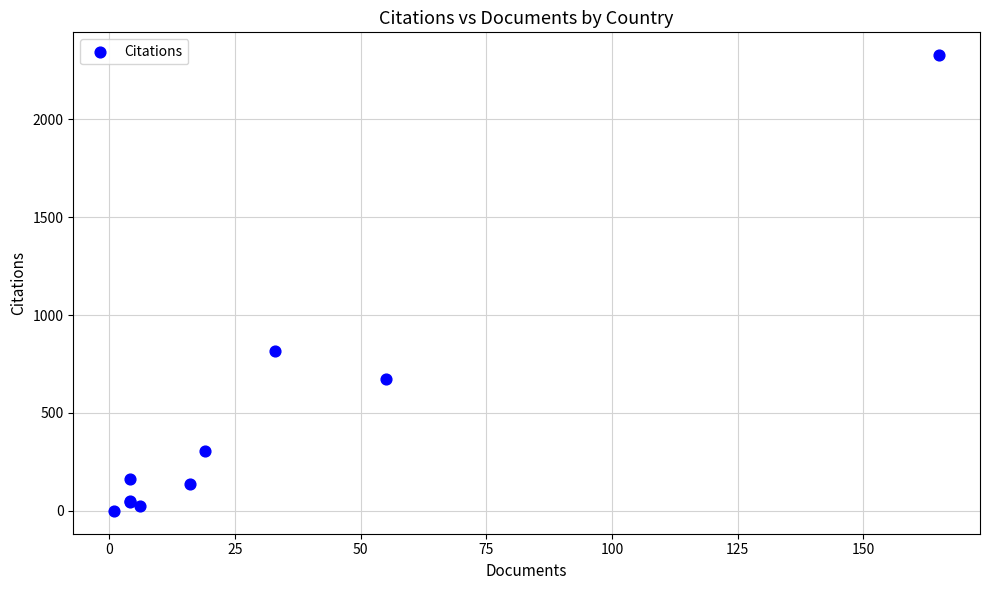

What Y value in the scatter plot is closest to 1163?

819